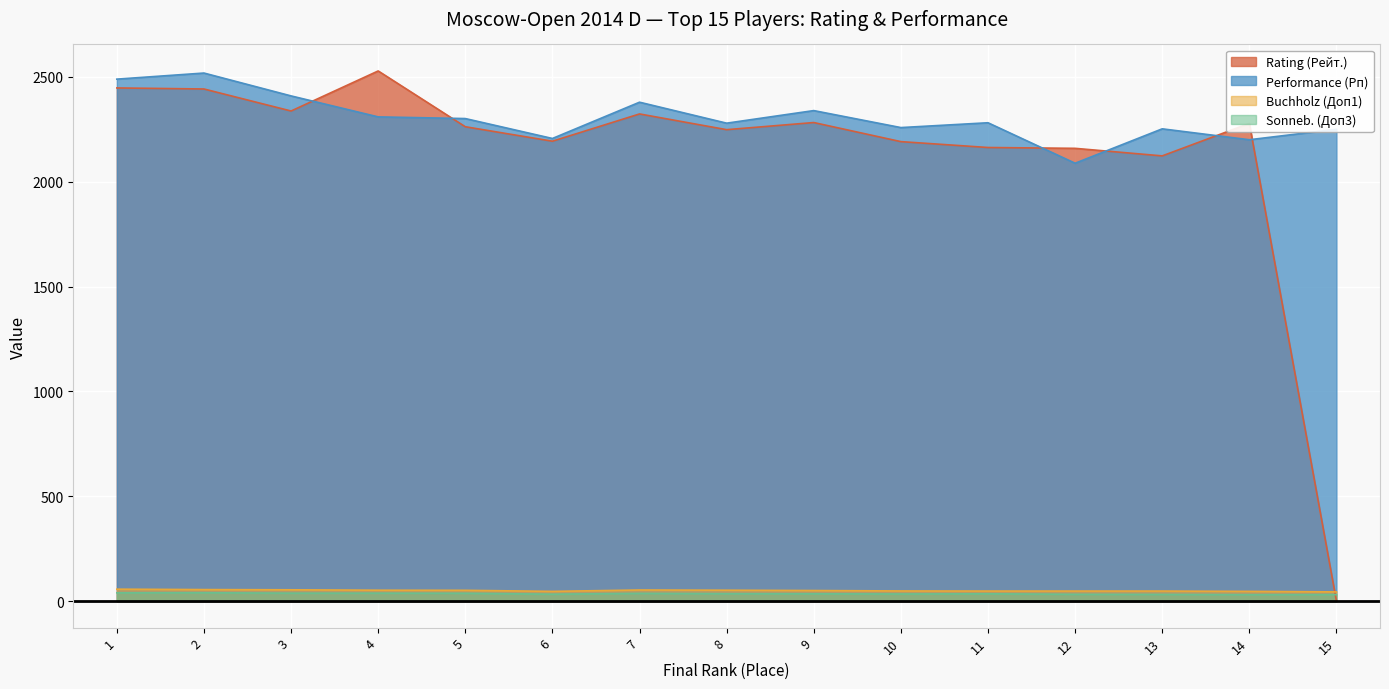

What is the difference between the maximum and minimum values in the Rating (Рейт.) series?

2528.0